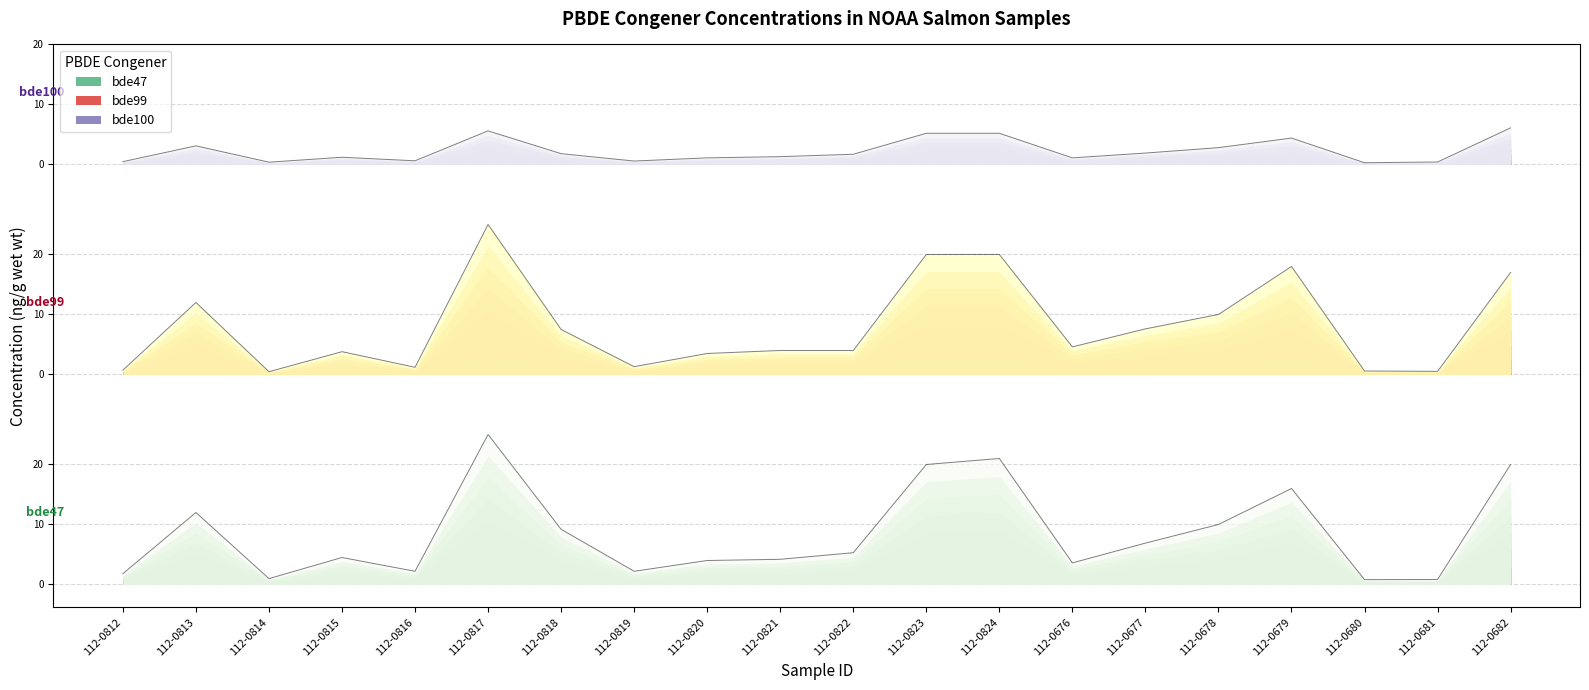

Is the value of bde47 at 112-0814 greater than the value of bde100 at 112-0820?

No